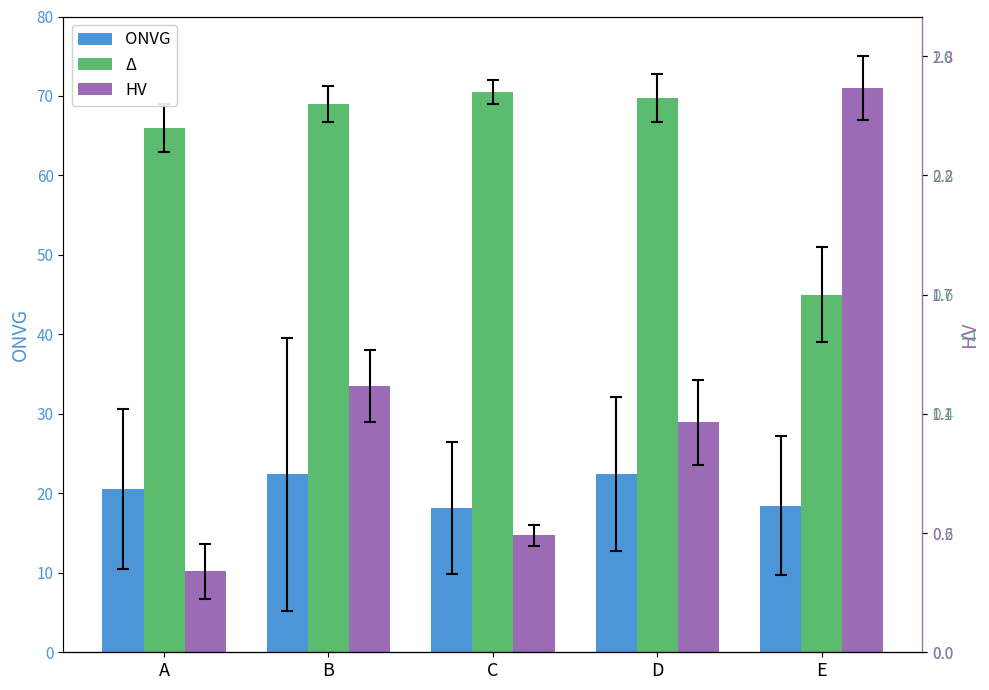

List the series in order of their peak value, highest first.

HV, Δ, ONVG